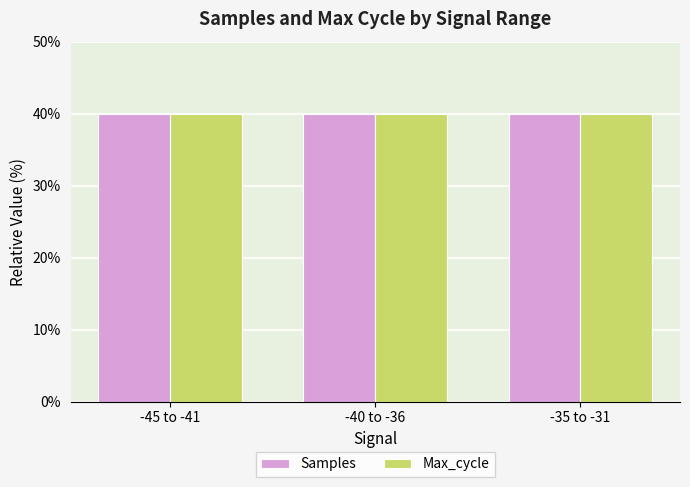

How many bars are there in each group?

2